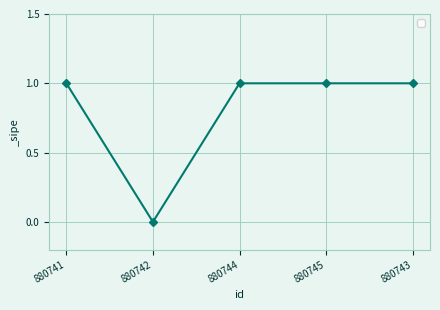

What is the value of the 1st point from the left?

1